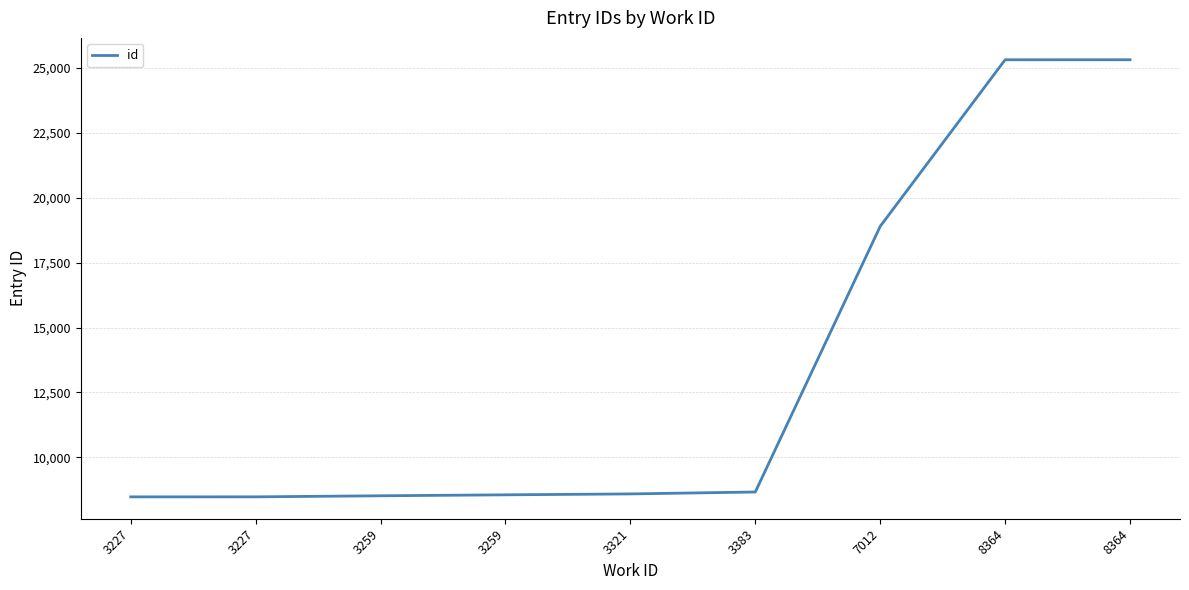

Reading left to right, extract all data points from this chart.

8475	8476	8517	8554	8589	8663	18902	25322	25323